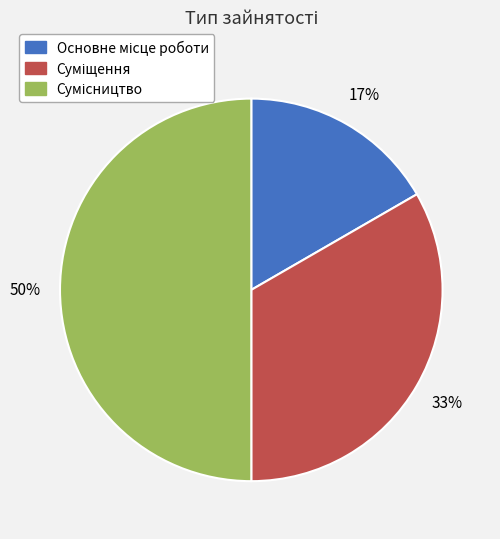

To the nearest percent, what is the average slice percentage?

33%